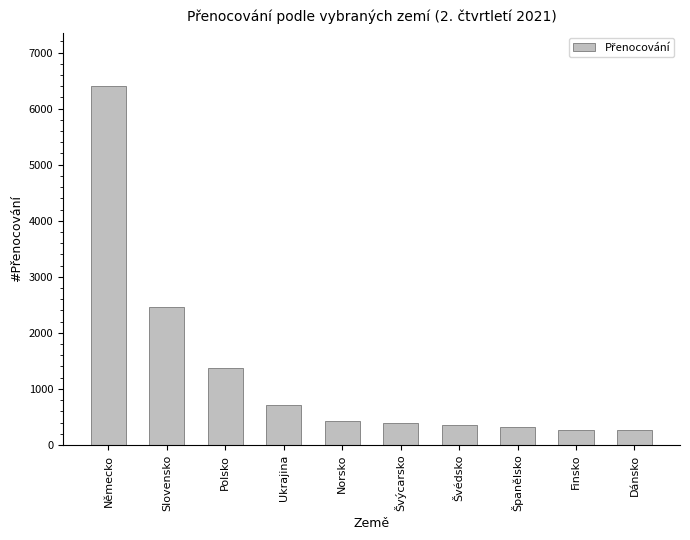

What is the sum of all values?

12959